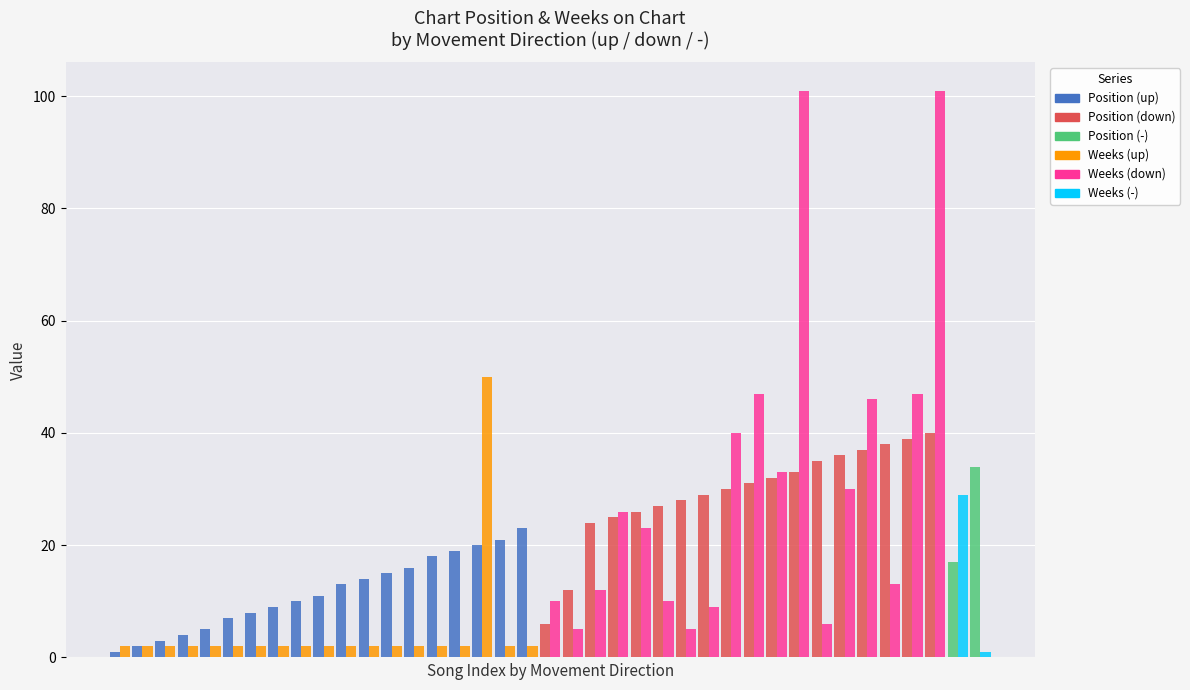

What is the greatest value displayed?

101